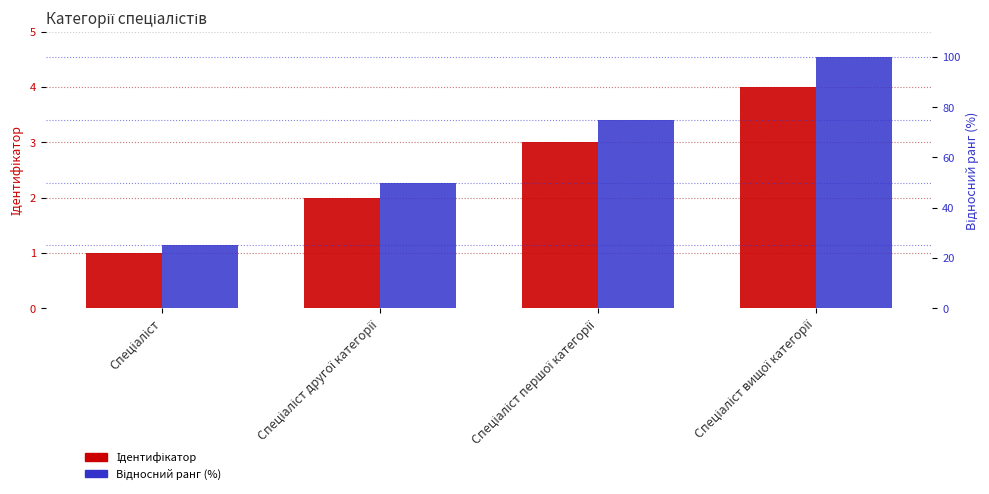

Which label corresponds to the smallest value in the chart?

Спеціаліст